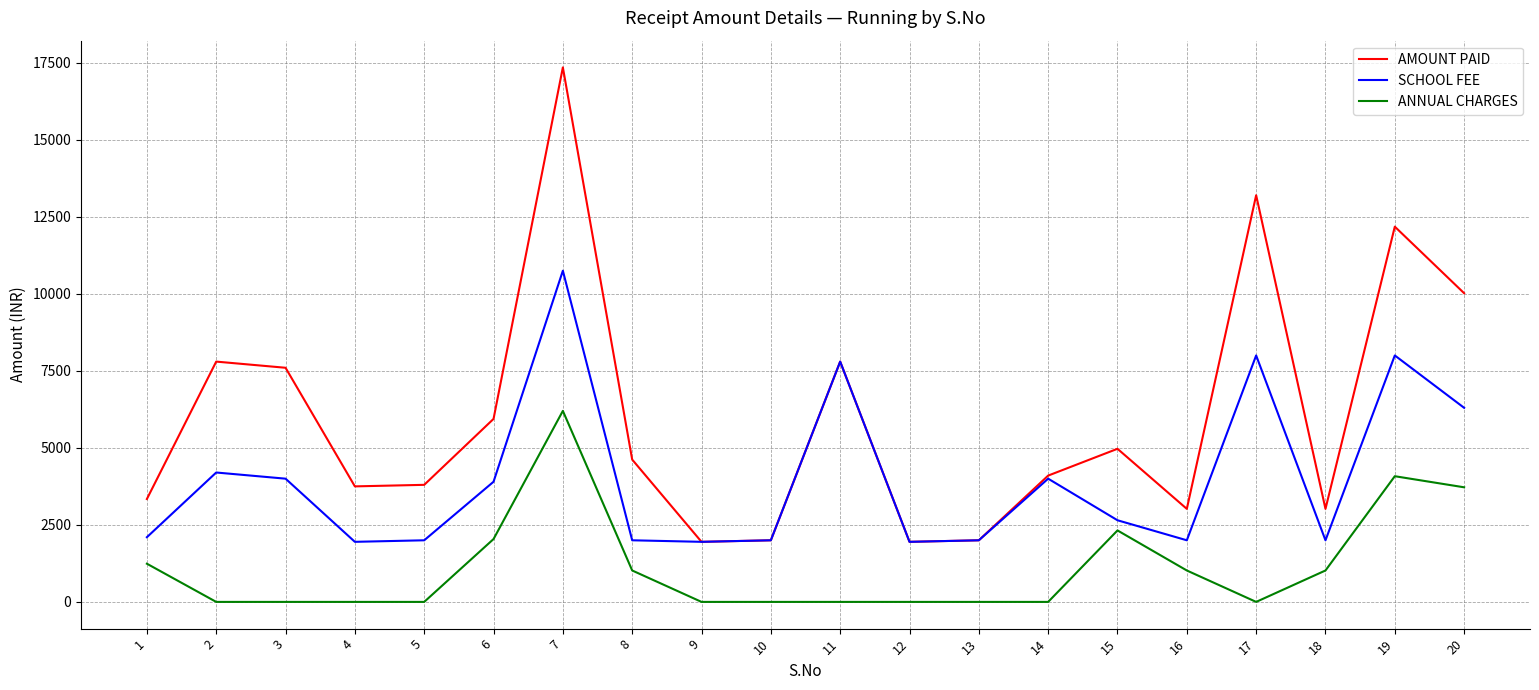

Which series has the largest range (max minus min)?

AMOUNT PAID